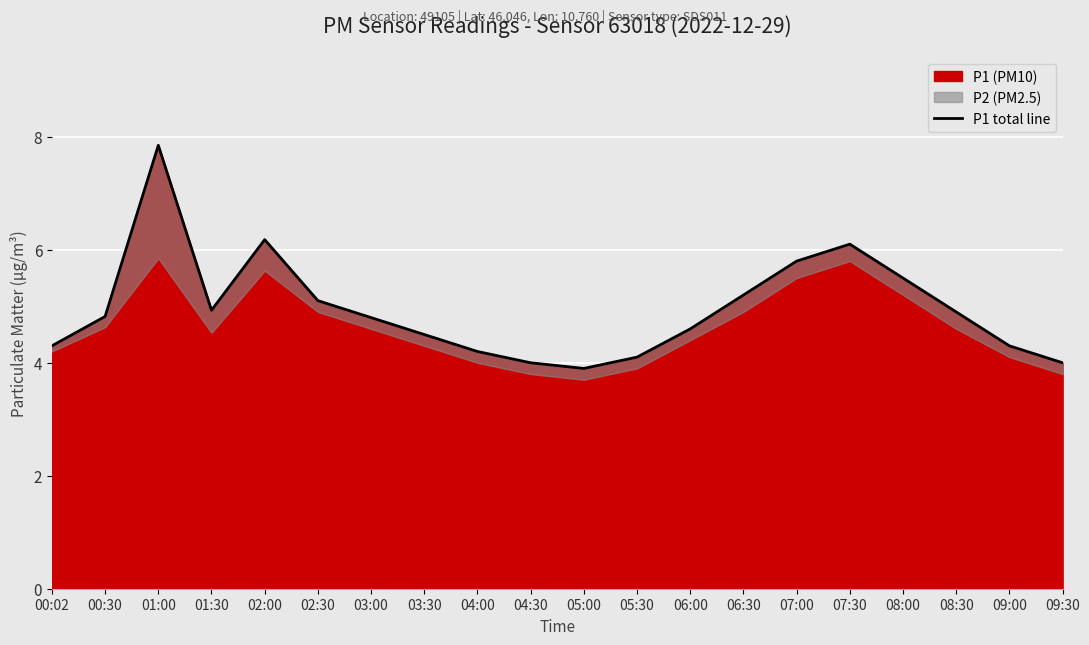

At which category does the data reach its first local peak?

01:00